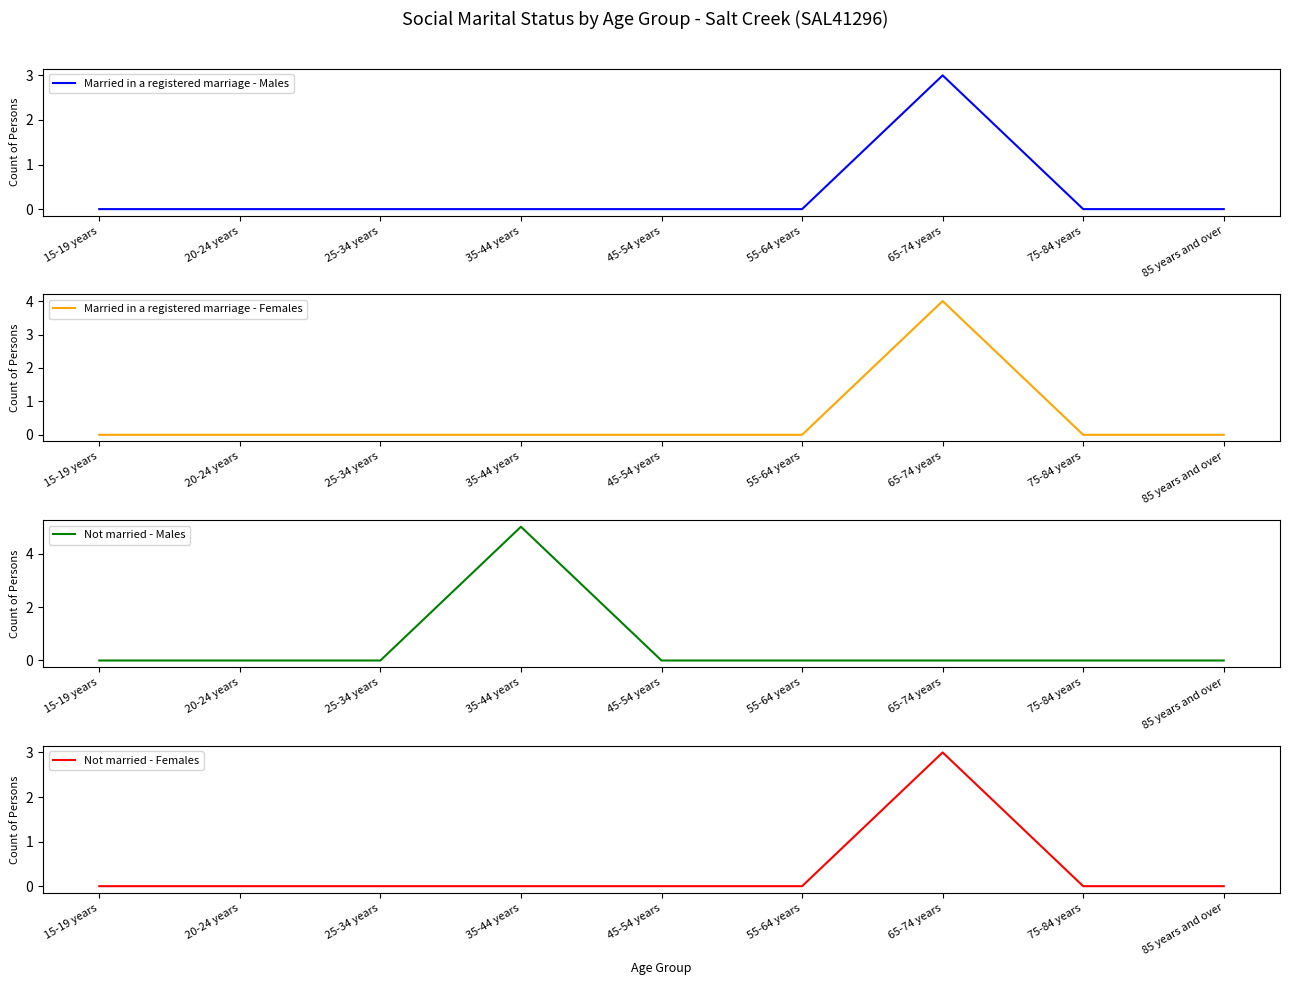

Reading right to left, extract all data points from this chart.

Married in a registered marriage - Males: 85 years and over=0	75-84 years=0	65-74 years=3	55-64 years=0	45-54 years=0	35-44 years=0	25-34 years=0	20-24 years=0	15-19 years=0
Married in a registered marriage - Females: 85 years and over=0	75-84 years=0	65-74 years=4	55-64 years=0	45-54 years=0	35-44 years=0	25-34 years=0	20-24 years=0	15-19 years=0
Not married - Males: 85 years and over=0	75-84 years=0	65-74 years=0	55-64 years=0	45-54 years=0	35-44 years=5	25-34 years=0	20-24 years=0	15-19 years=0
Not married - Females: 85 years and over=0	75-84 years=0	65-74 years=3	55-64 years=0	45-54 years=0	35-44 years=0	25-34 years=0	20-24 years=0	15-19 years=0